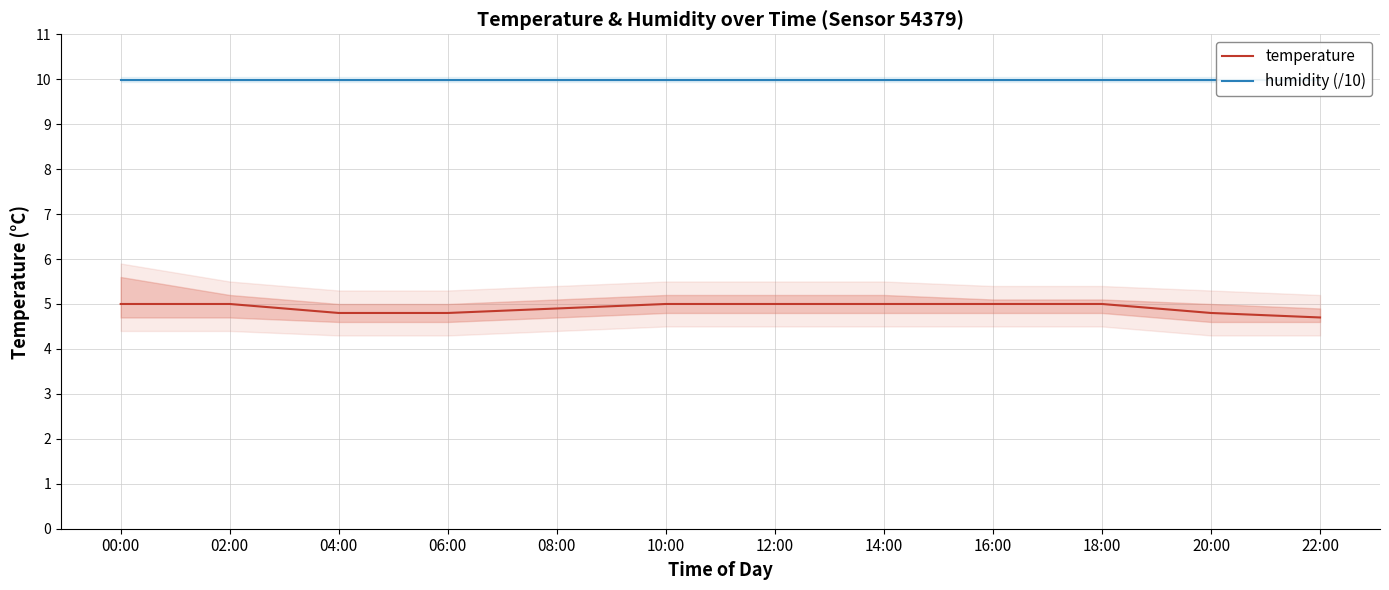

Is it true that humidity (/10) equals 6.8 at 06:00?

False